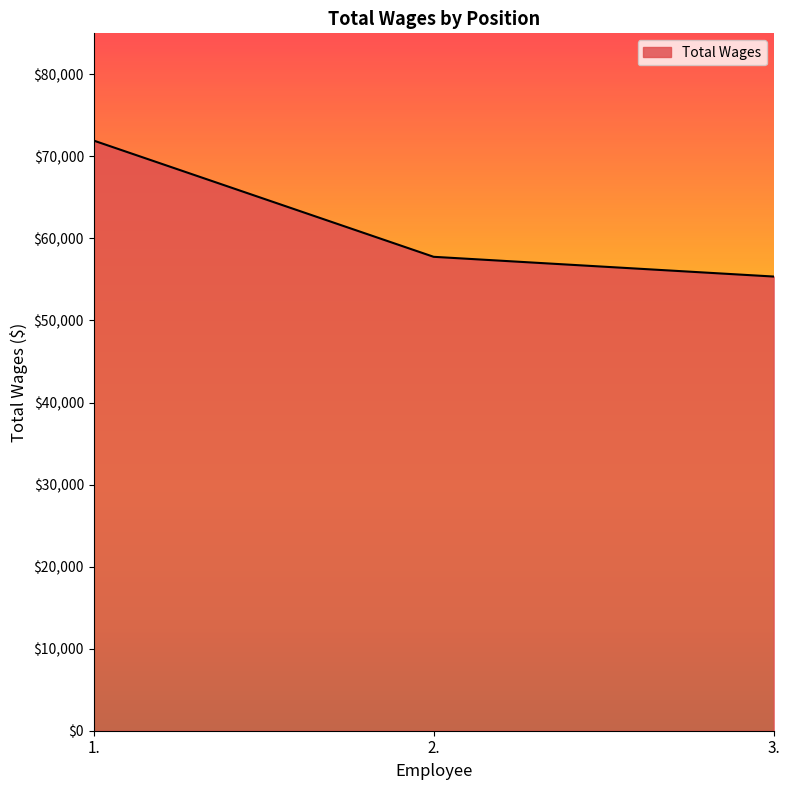

The value at 1. is 71930. True or false?

True